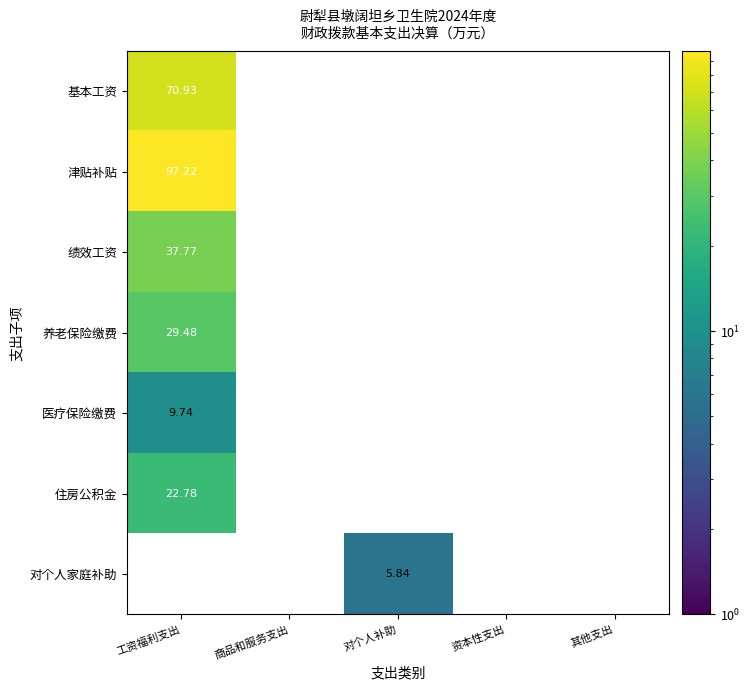

Which series has the widest spread of values?

津贴补贴